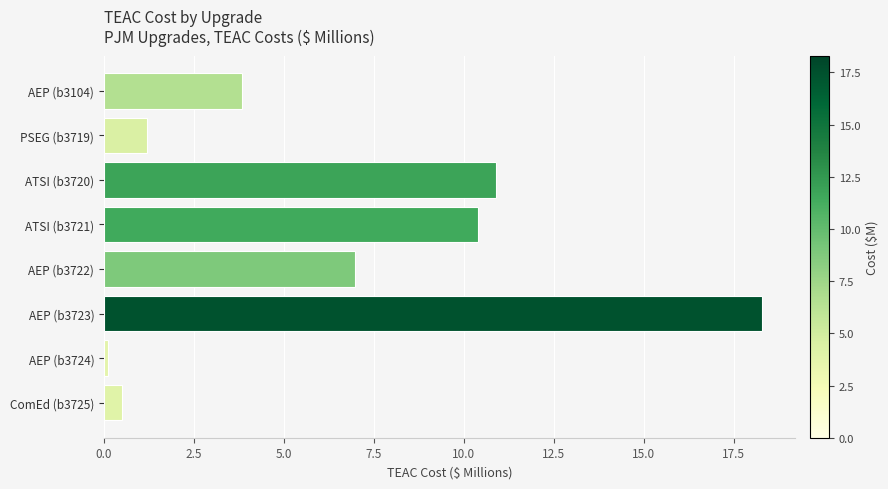

What is the approximate value at PSEG (b3719)?

1.2